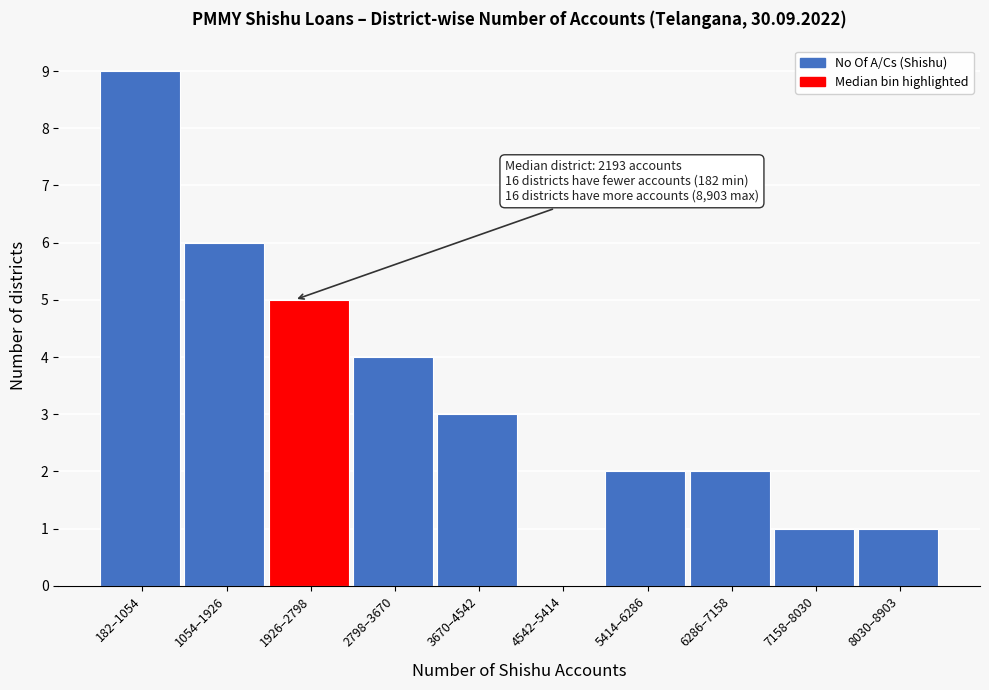

Reading left to right, what are all the values shown in this chart?

182–1054=9	1054–1926=6	1926–2798=5	2798–3670=4	3670–4542=3	4542–5414=0	5414–6286=2	6286–7158=2	7158–8030=1	8030–8903=1